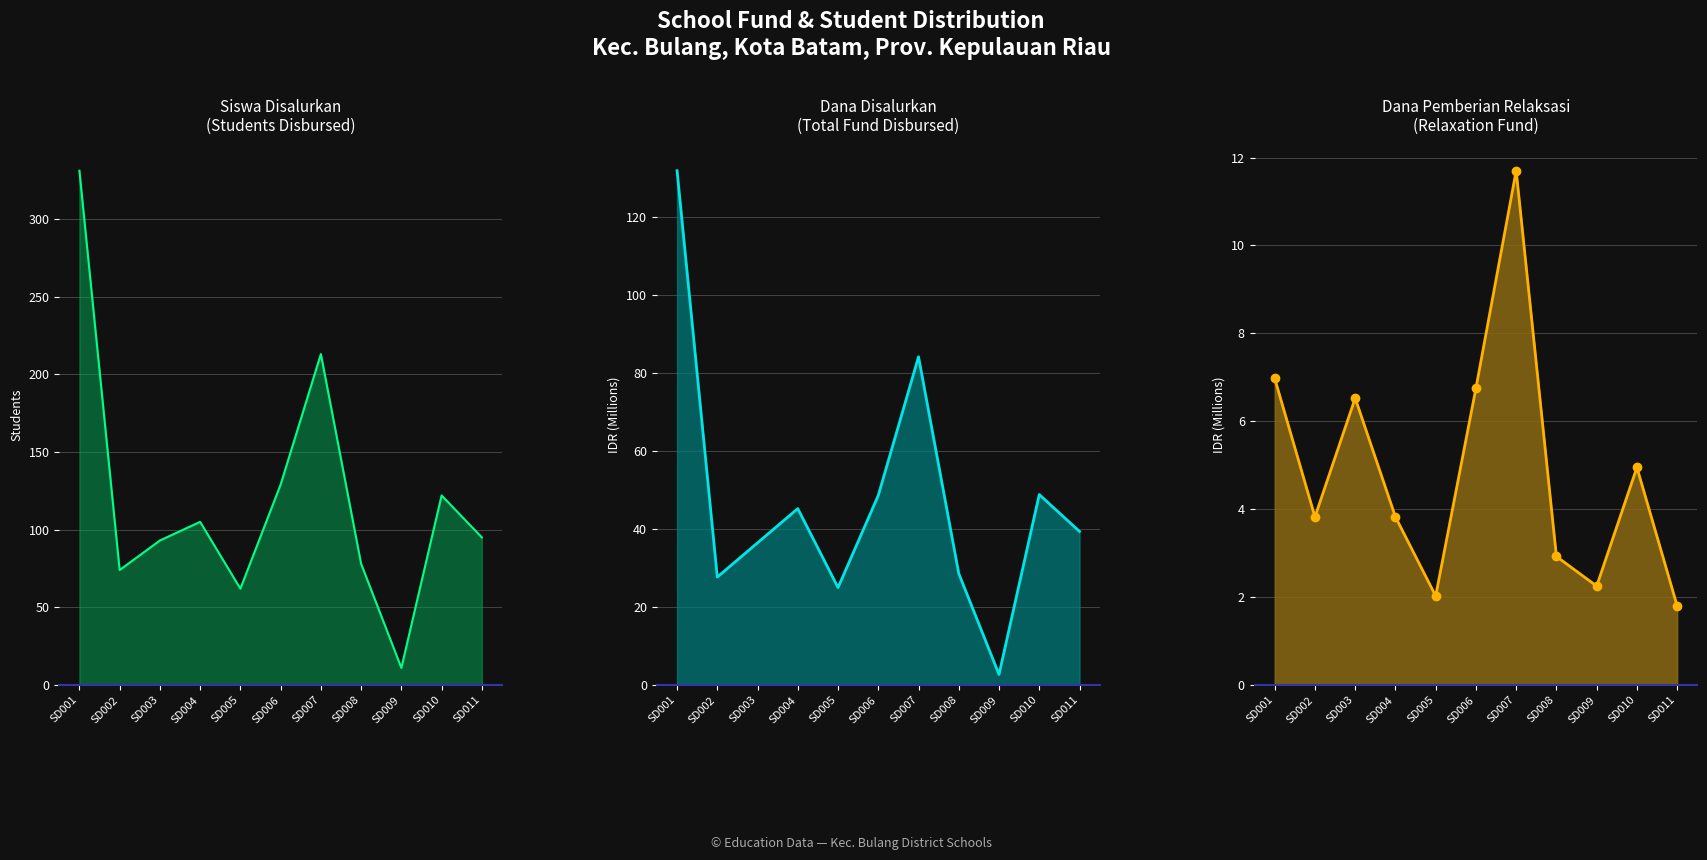

Is the value of Dana Pemberian Relaksasi at SD006 greater than the value of Dana Disalurkan at SD001?

No